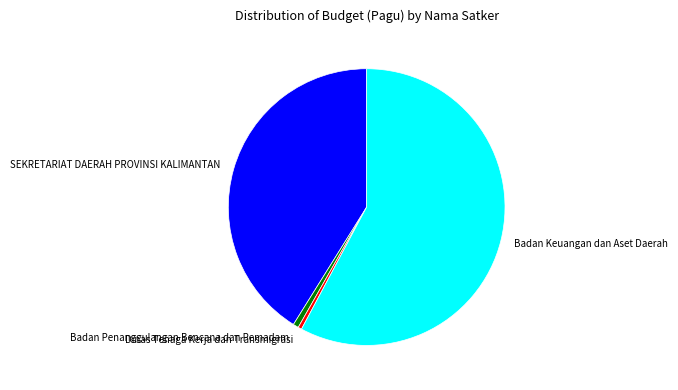

Combined, do Badan Penanggulangan Bencana dan Pemadam and Badan Keuangan dan Aset Daerah account for over 50%?

Yes